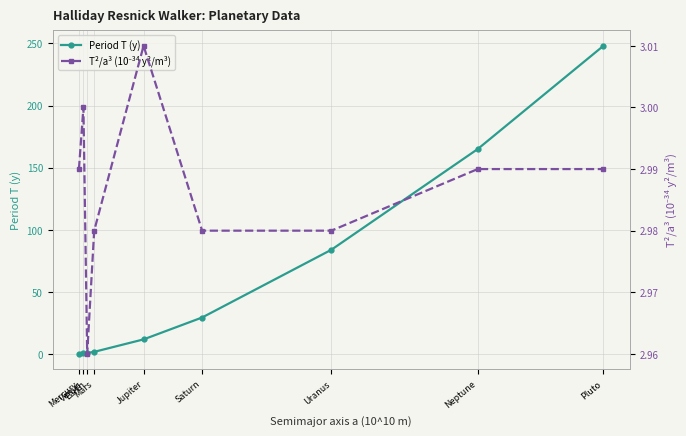

True or false: Period T (y) has a value of 248.0 at Pluto.

True